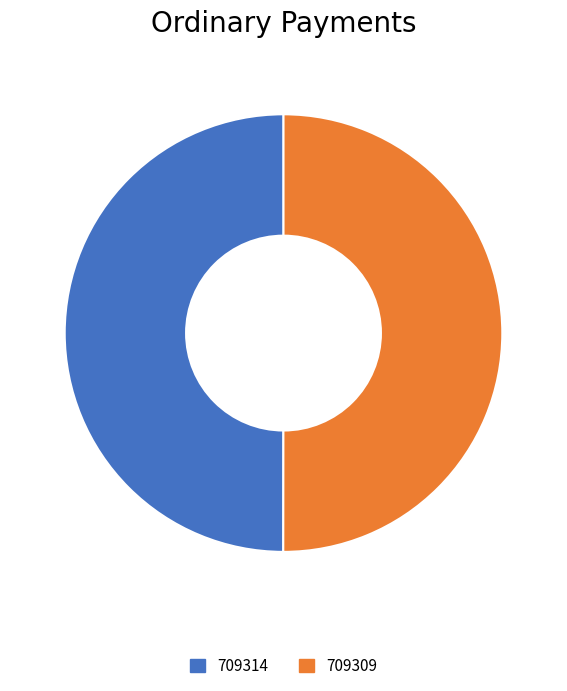

The 709314 slice represents 50% of the pie. True or false?

True